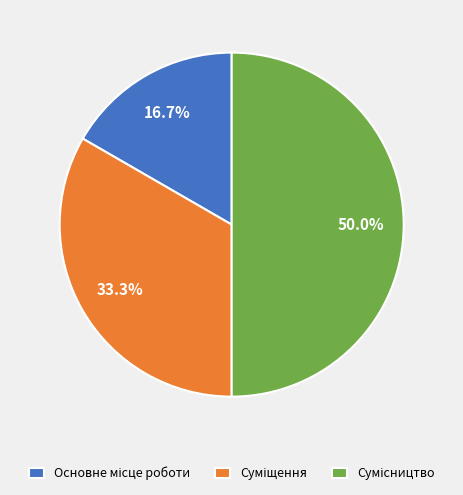

Is it true that Основне місце роботи is 9% of the pie?

False